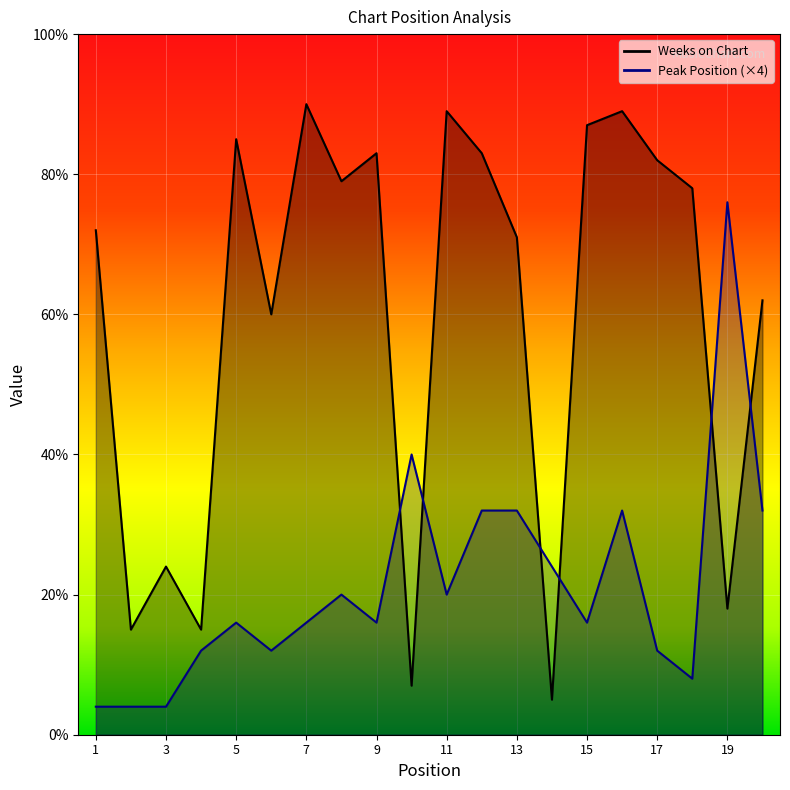

Reading left to right, extract all data points from this chart.

Weeks on Chart: 1=72	2=15	3=24	4=15	5=85	6=60	7=90	8=79	9=83	10=7	11=89	12=83	13=71	14=5	15=87	16=89	17=82	18=78	19=18	20=62
Peak Position: 1=4	2=4	3=4	4=12	5=16	6=12	7=16	8=20	9=16	10=40	11=20	12=32	13=32	14=24	15=16	16=32	17=12	18=8	19=76	20=32